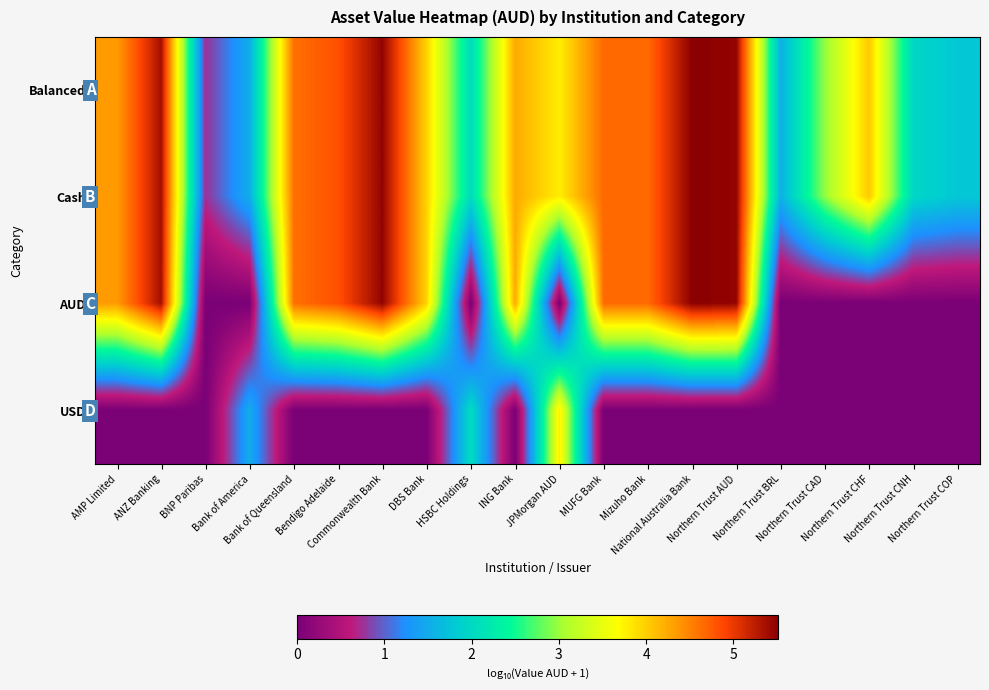

Rank the series at Northern Trust CNH from lowest to highest value.

AUD, USD, Balanced, Cash